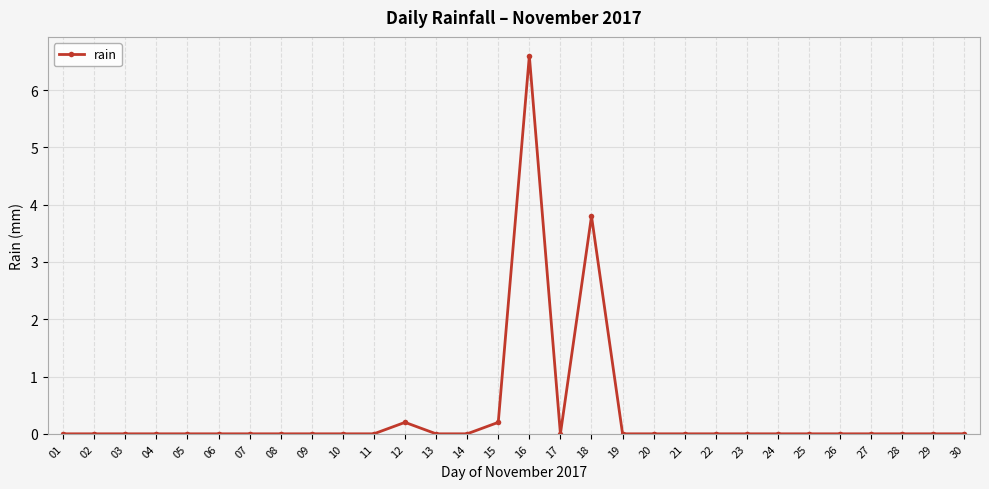

At which category does the chart reach its peak across all series?

16